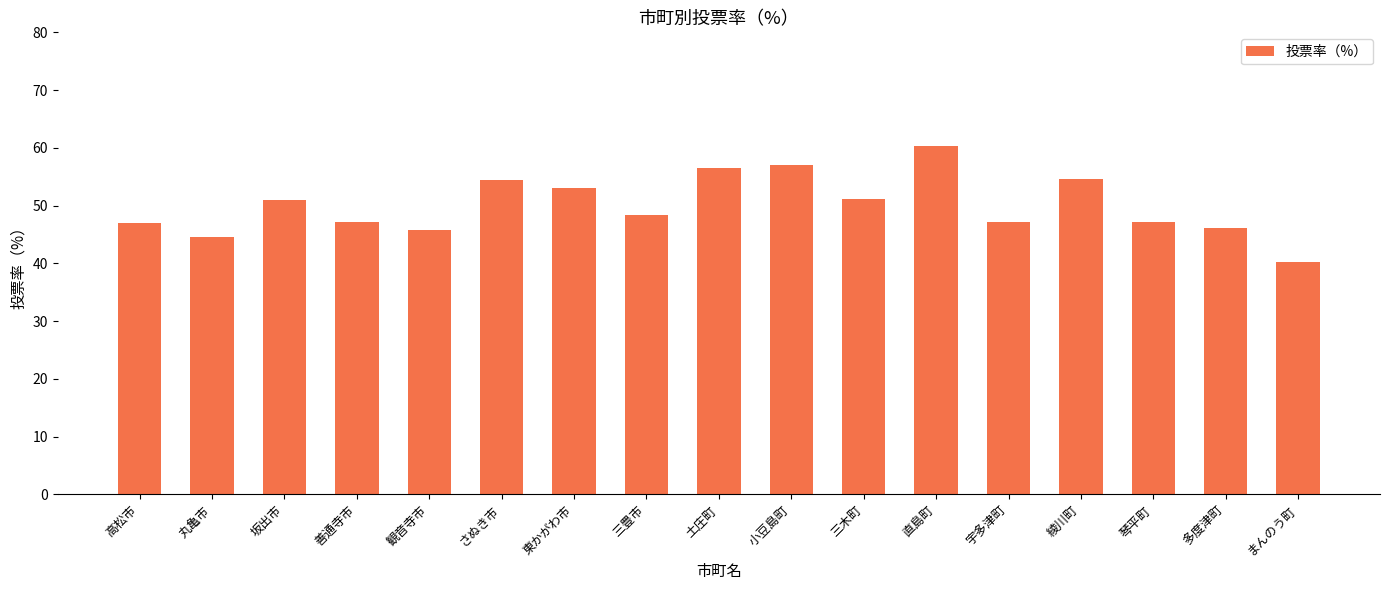

At which category does the chart reach its peak across all series?

直島町